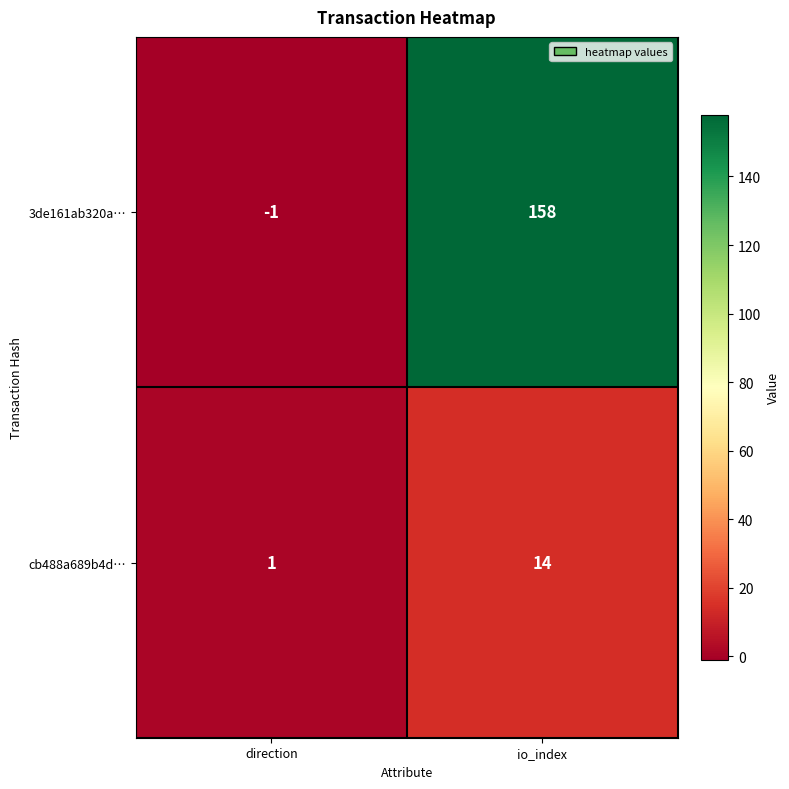

List the series in order of their peak value, highest first.

3de161ab320a…, cb488a689b4d…